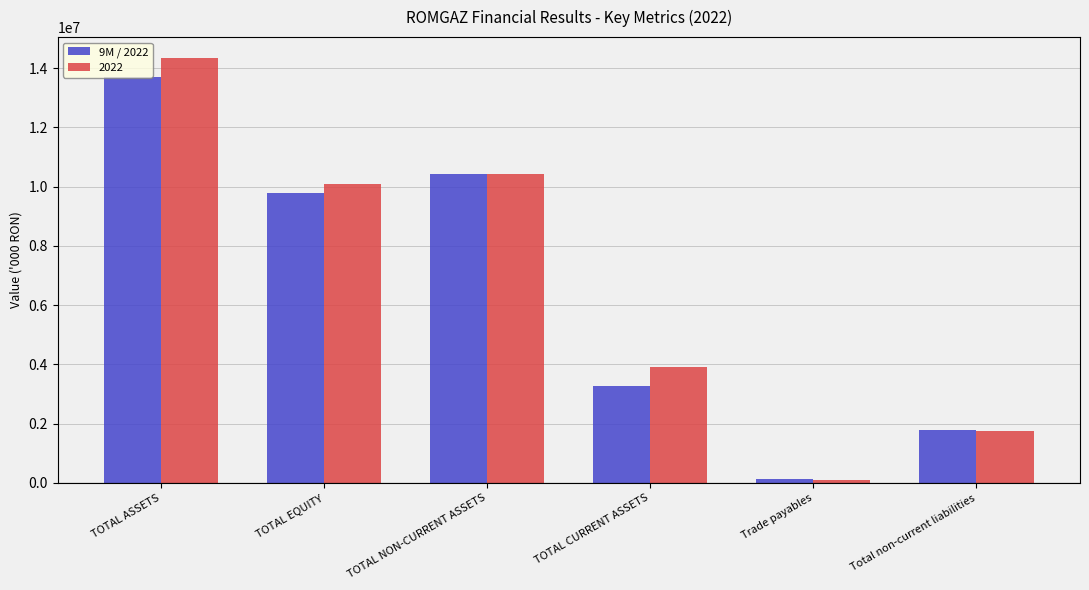

Rank the series by their maximum value, from lowest to highest.

9M / 2022, 2022